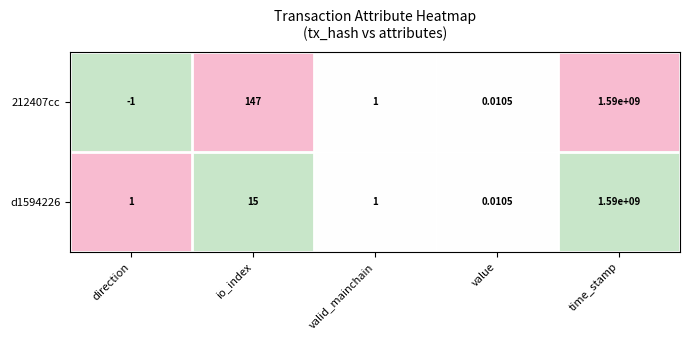

Which category has the lowest value across all series?

direction